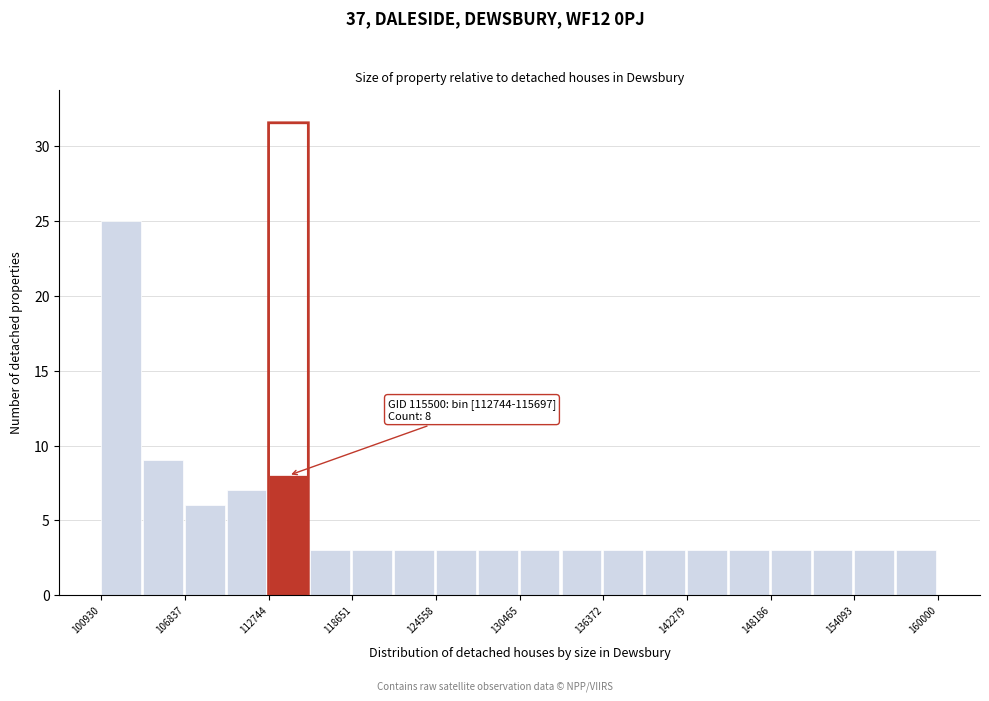

Around what value on the x-axis is the tallest bar? Give the approximate position of its centre, as read against the axis.

102000